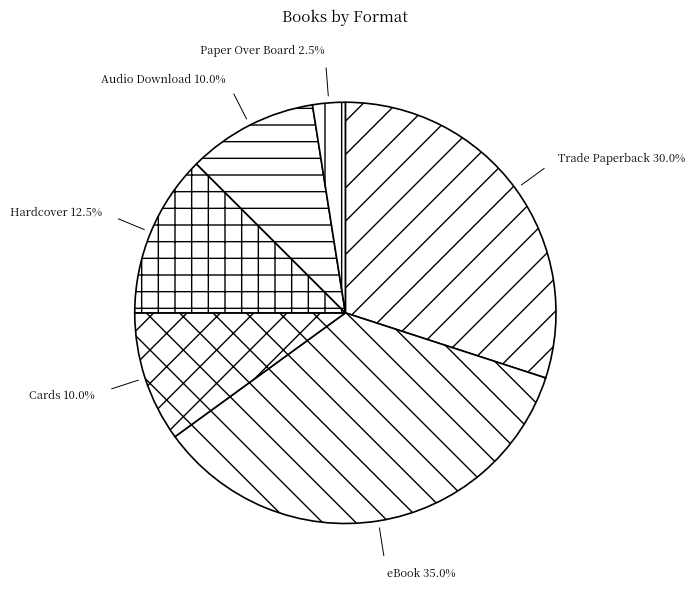

Is eBook the majority of the pie?

No